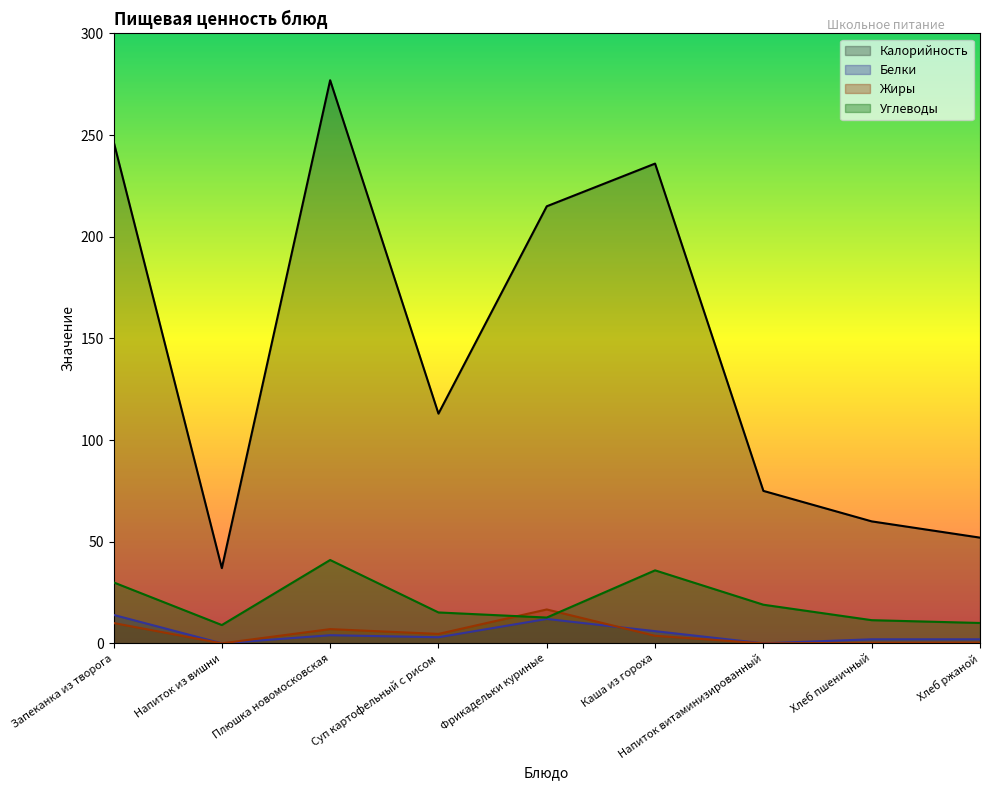

True or false: Жиры and Калорийность intersect in this chart.

False